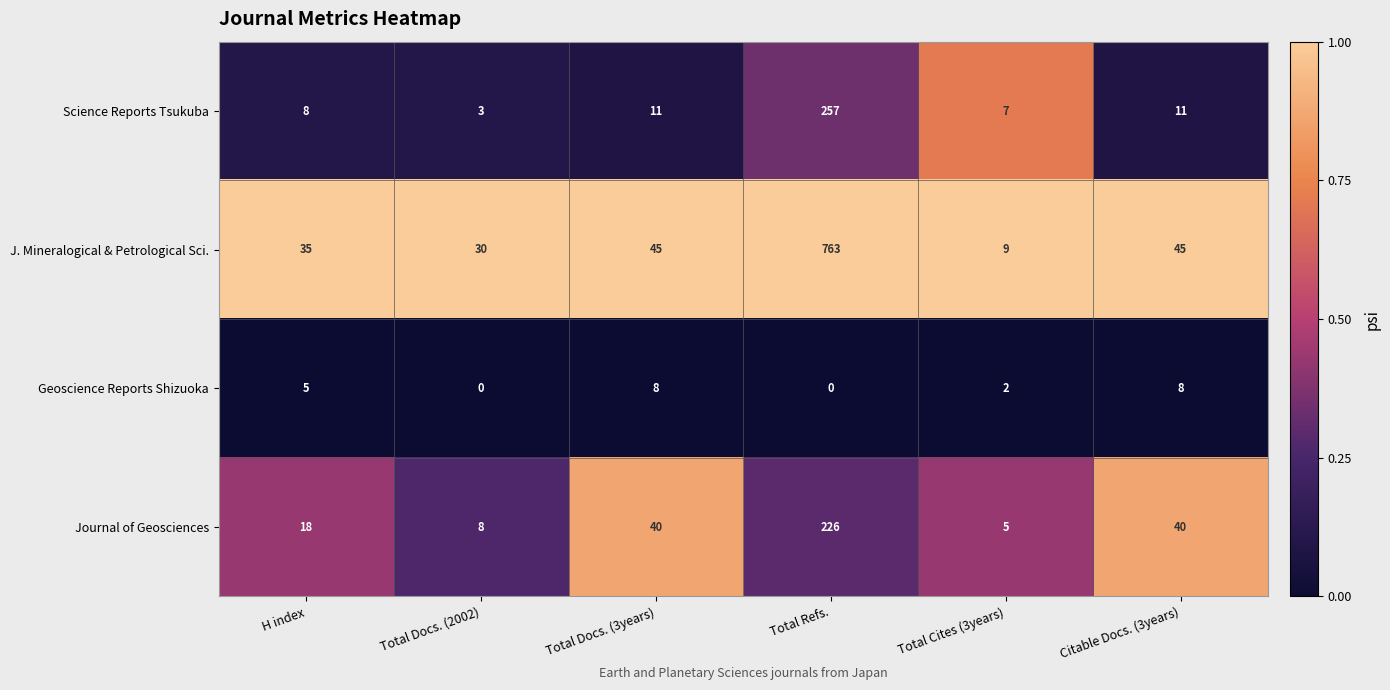

At which label is Geoscience Reports Shizuoka closest to 4?

H index